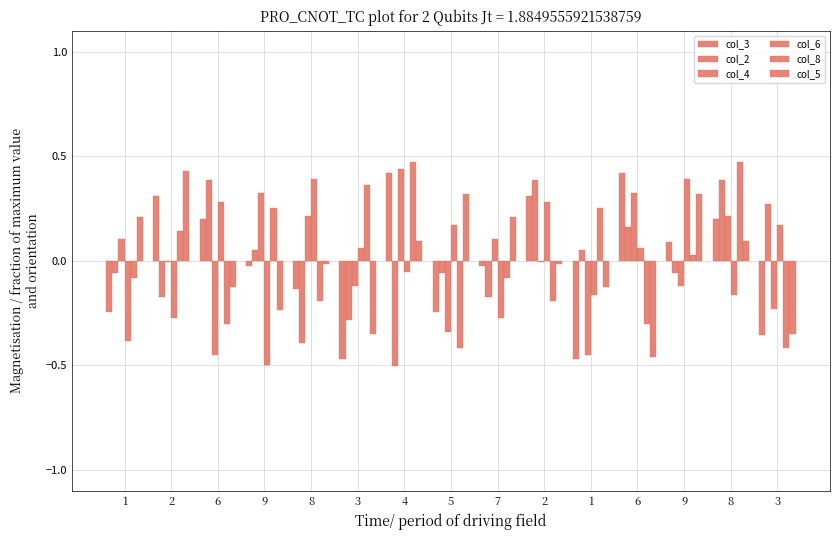

What is the lowest value of the col_5 series?

-0.5